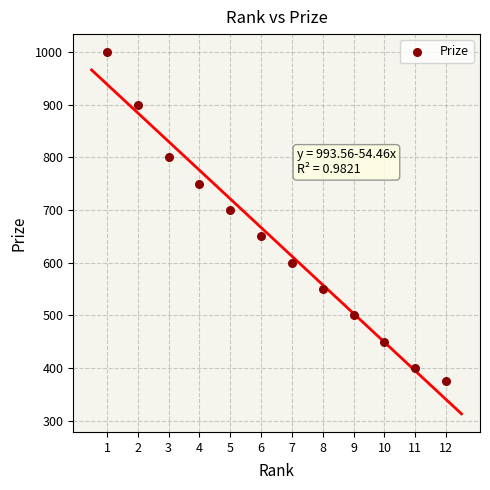

What Y value in the scatter plot is closest to 687?

700